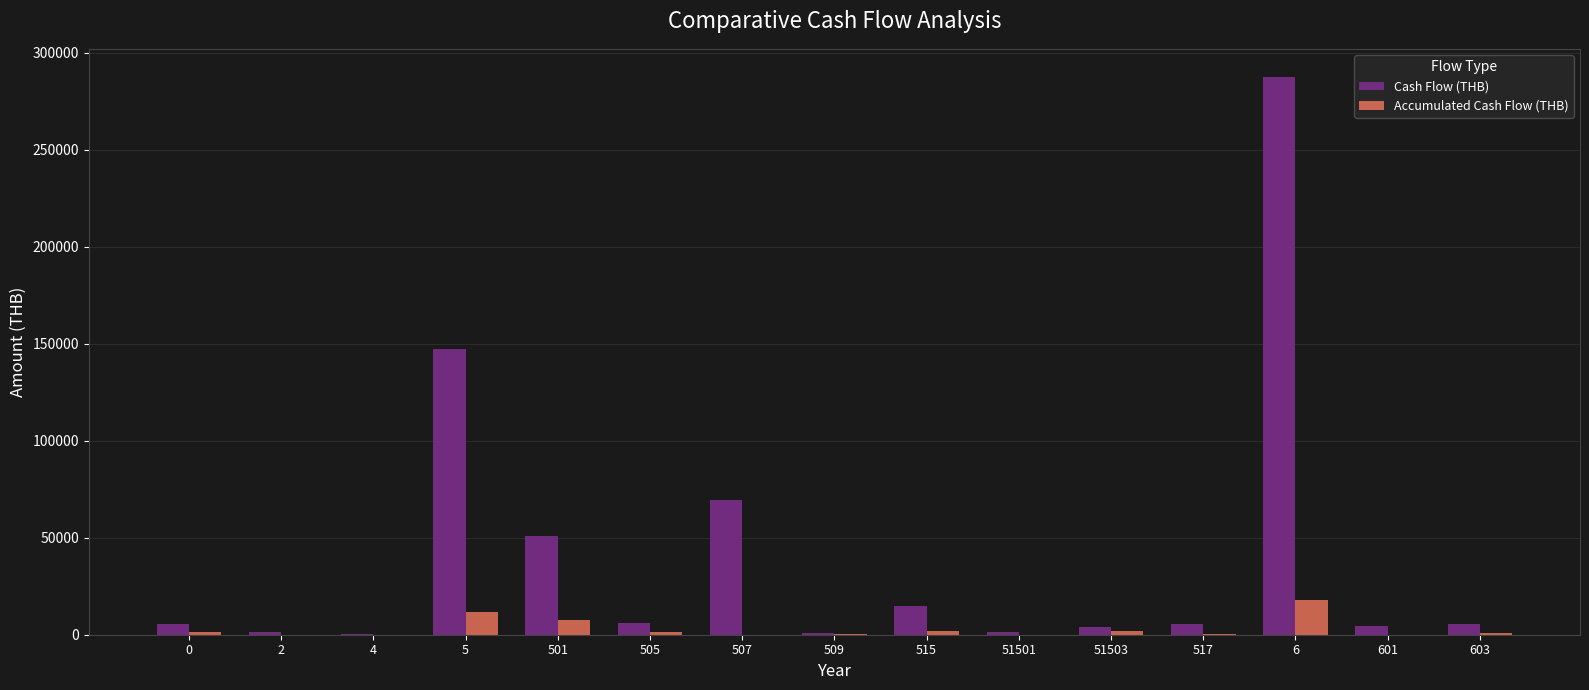

Read the Cash Flow (THB) value at 4.

457